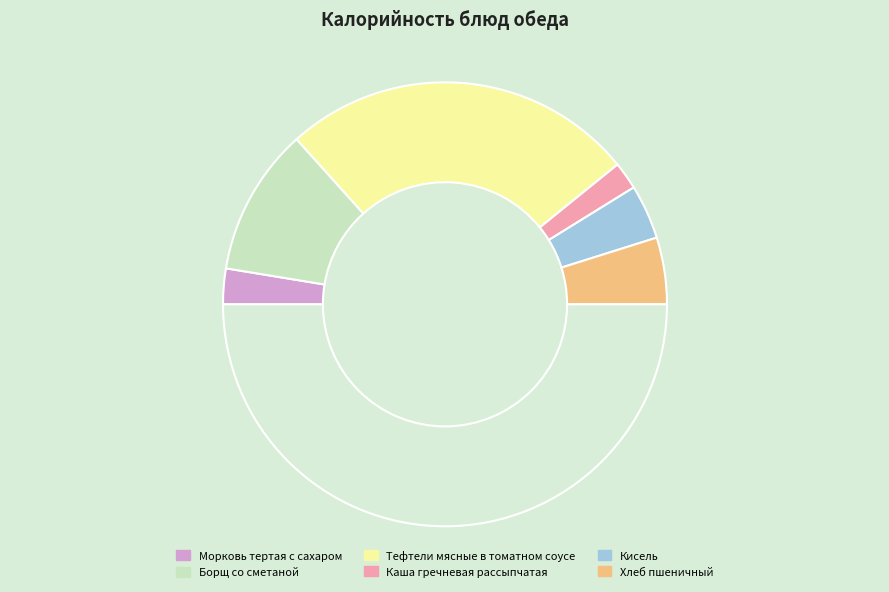

What is the smallest slice in the pie chart?

Каша гречневая рассыпчатая